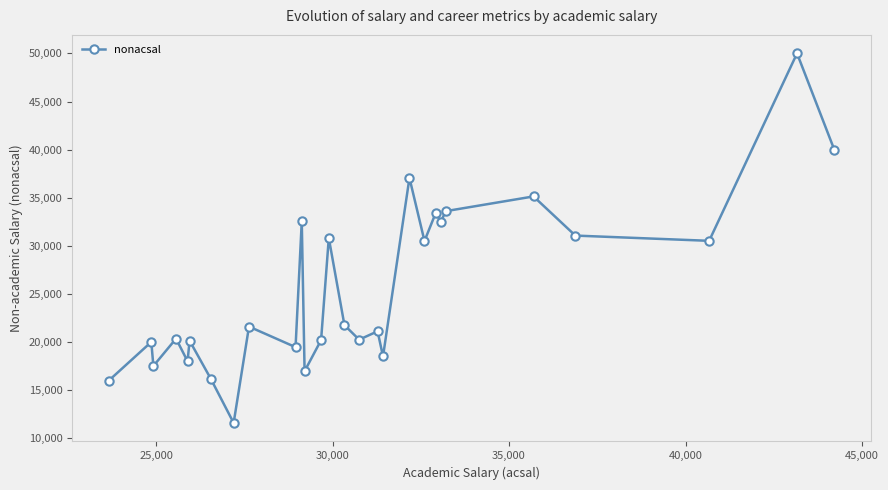

What is the average value?

25598